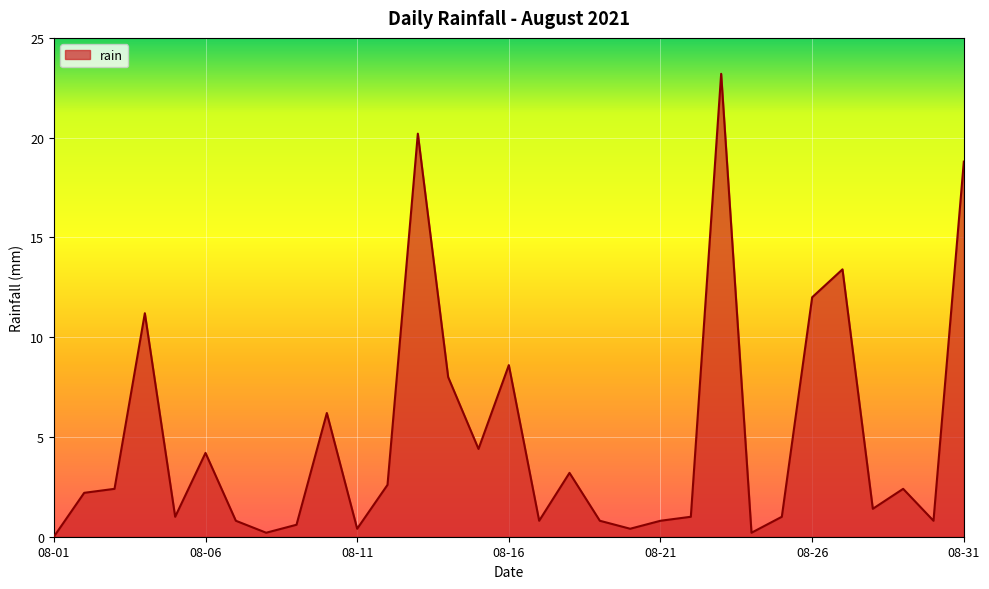

What is the difference between the maximum and minimum values?

23.2